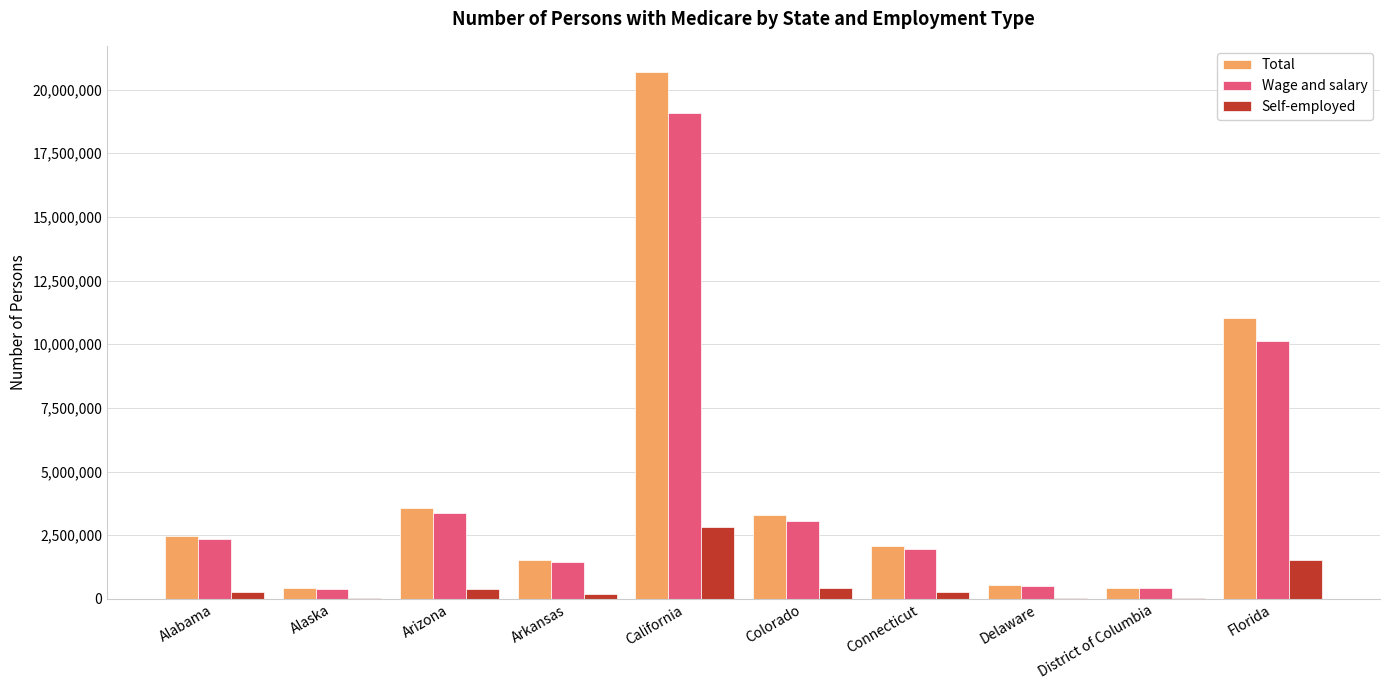

What value does the Self-employed series have at Arizona?

387026